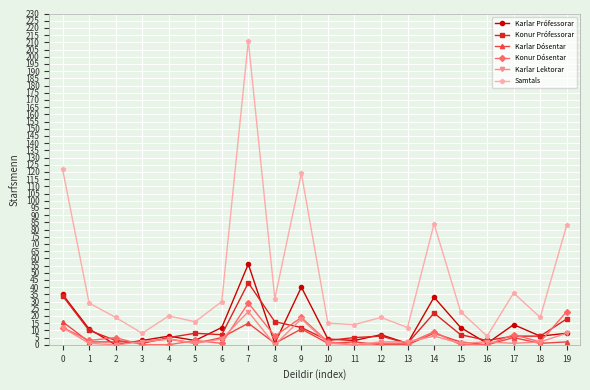

Reading left to right, list all the values displayed in this chart.

Karlar Prófessorar: 0=35	1=11	2=0	3=3	4=6	5=3	6=12	7=56	8=1	9=40	10=4	11=3	12=7	13=1	14=33	15=12	16=1	17=14	18=6	19=8
Konur Prófessorar: 0=34	1=10	2=3	3=1	4=5	5=8	6=7	7=43	8=16	9=12	10=3	11=5	12=6	13=1	14=22	15=7	16=3	17=6	18=6	19=18
Karlar Dósentar: 0=16	1=2	2=2	3=2	4=4	5=1	6=5	7=15	8=1	9=11	10=1	11=2	12=0	13=0	14=8	15=2	16=0	17=5	18=1	19=2
Konur Dósentar: 0=12	1=3	2=5	3=0	4=0	5=3	6=1	7=29	8=6	9=19	10=2	11=0	12=1	13=1	14=9	15=0	16=0	17=7	18=2	19=23
Karlar Lektorar: 0=12	1=1	2=0	3=2	4=4	5=1	6=4	7=23	8=0	9=18	10=1	11=0	12=2	13=2	14=6	15=1	16=2	17=1	18=2	19=8
Samtals: 0=122	1=29	2=19	3=8	4=20	5=16	6=30	7=211	8=32	9=119	10=15	11=14	12=19	13=12	14=84	15=23	16=6	17=36	18=19	19=83